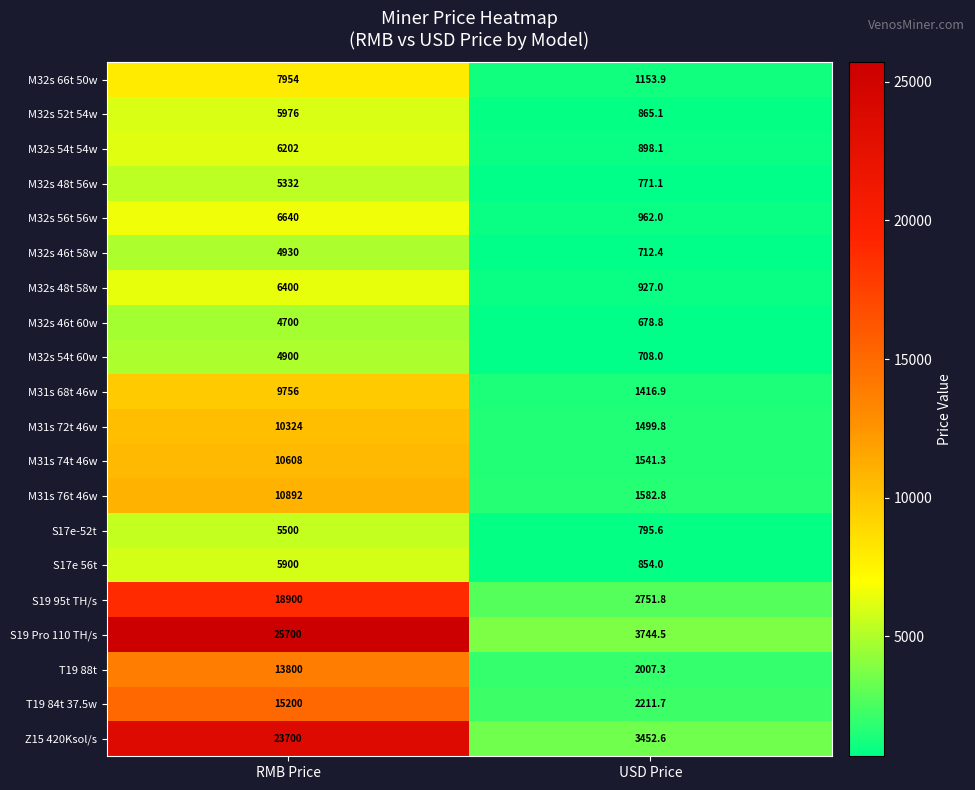

How many categories are shown in the chart?

2